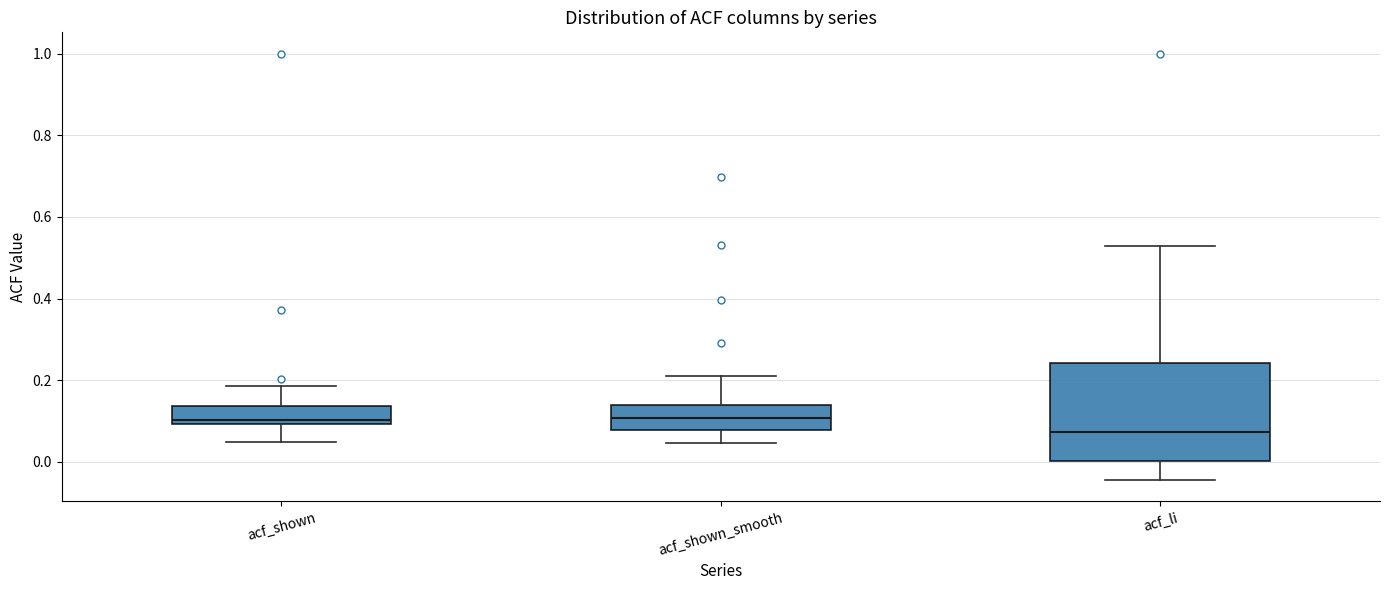

Where is the upper edge of the box for acf_shown on the y-axis? The values are not printed on the chart, so give them approximately, as read against the axis.

0.14